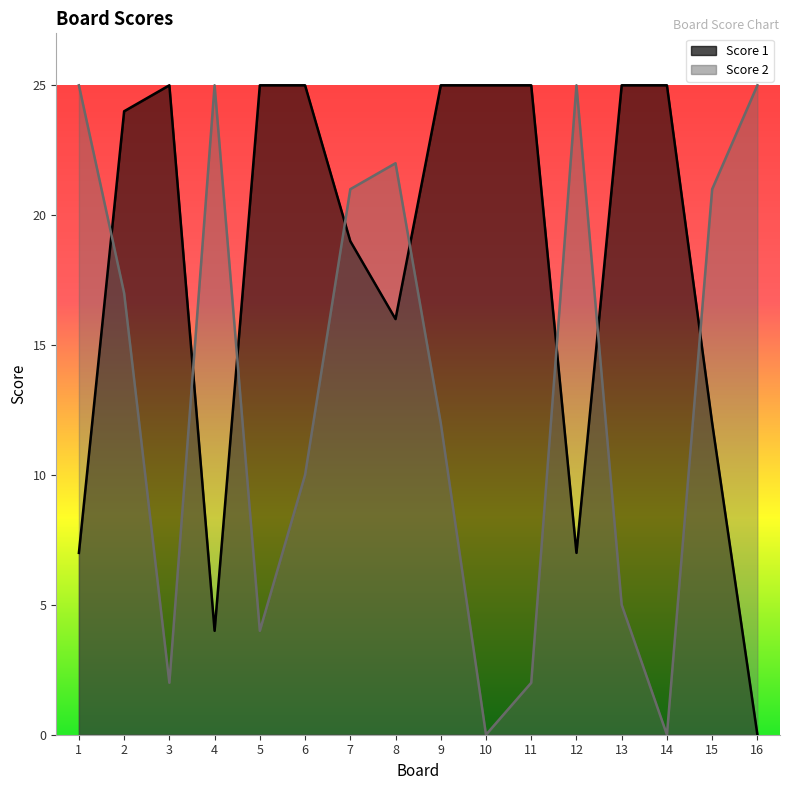

How many values in Score 2 are above zero?

14